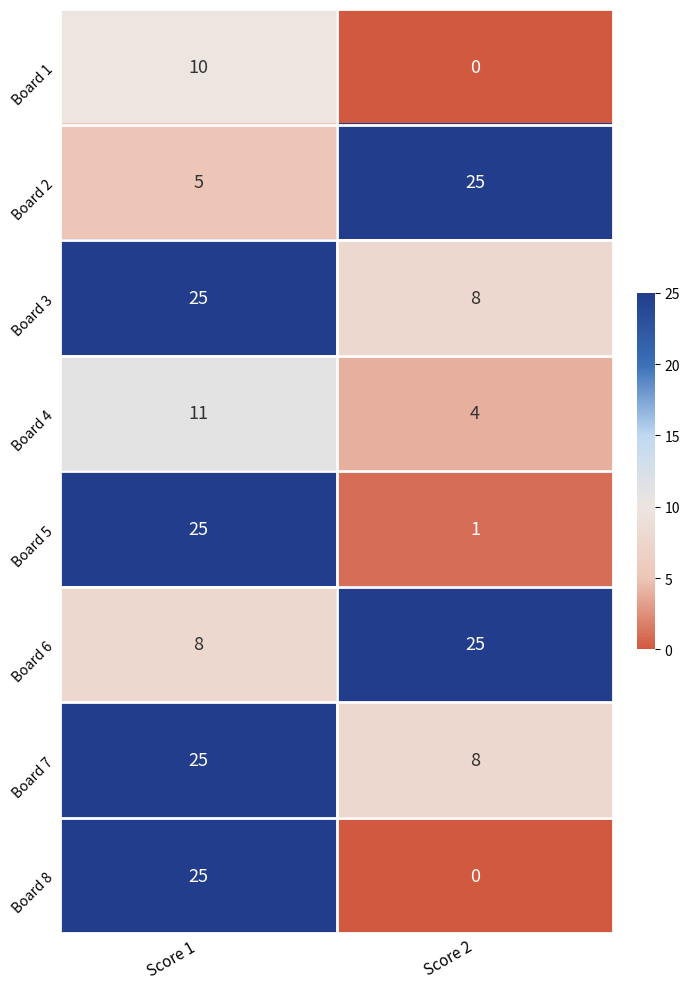

What is the difference between the highest and lowest values at Score 2?

25